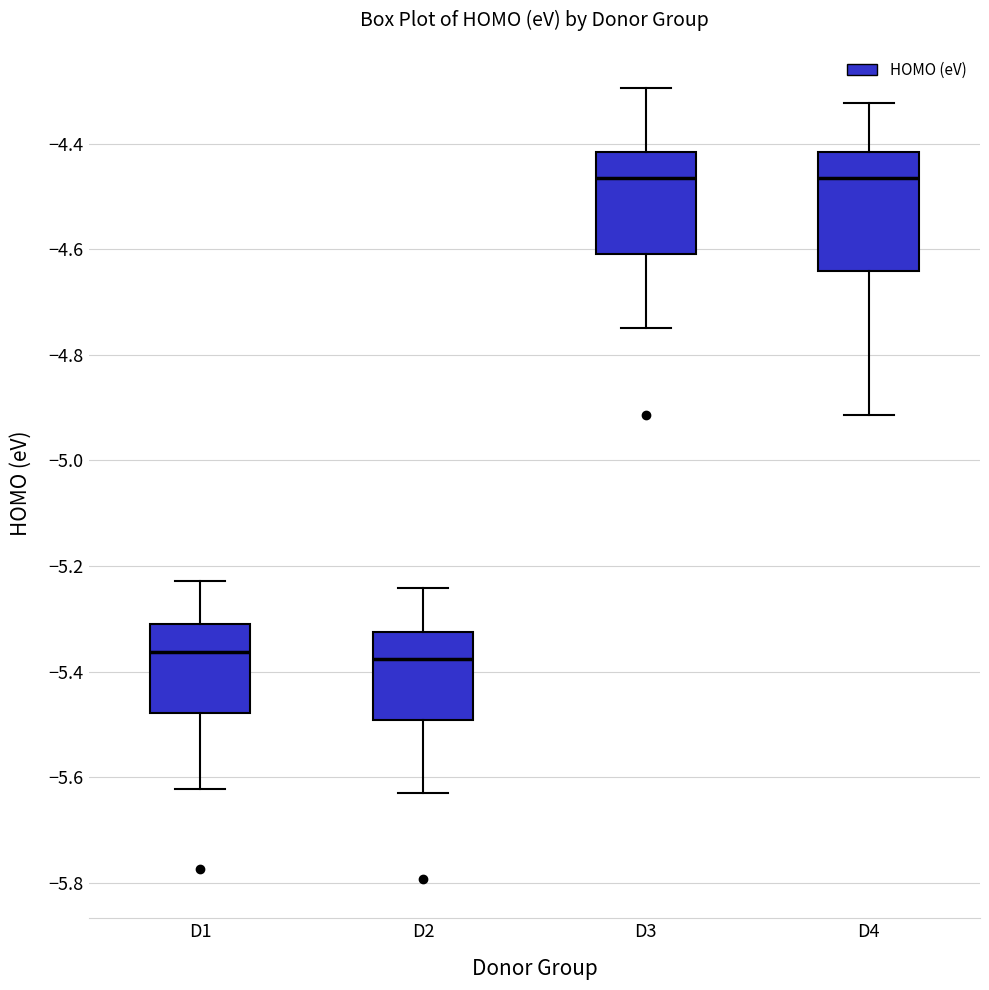

Which box is the tallest, from its lower edge to its upper edge?

D4